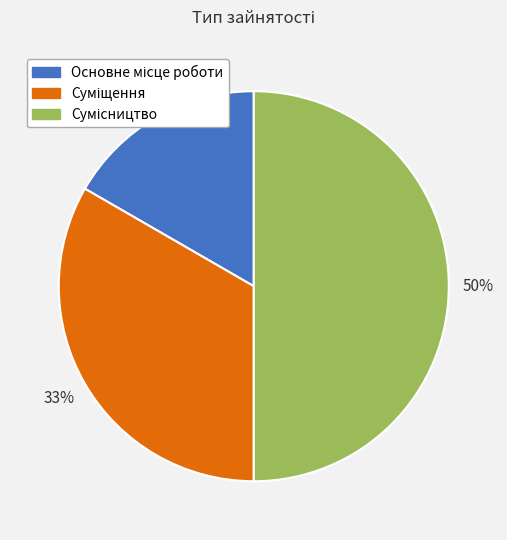

To the nearest percent, what is the difference between the largest and smallest slice percentages?

33%